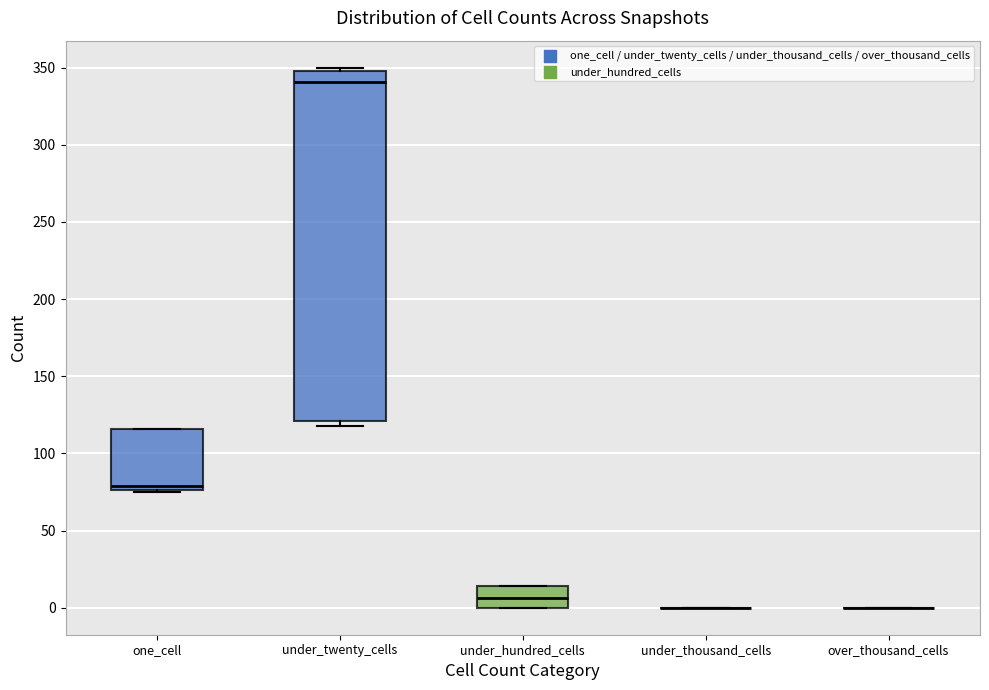

Reading left to right, read every box against the y-axis: the position of its median line, the range the box covers, and the ends of its whiskers. The values are not printed on the chart, so give them approximately, as read against the axis.

one_cell: median 80, box 75 to 115, whiskers 75 to 115
under_twenty_cells: median 340, box 120 to 350, whiskers 120 (just below the box's lower edge) to 350 (just above the box's upper edge)
under_hundred_cells: median 5, box 0 to 15, whiskers 0 to 15
under_thousand_cells: box collapsed to a line at 0, whiskers 0 to 0
over_thousand_cells: box collapsed to a line at 0, whiskers 0 to 0